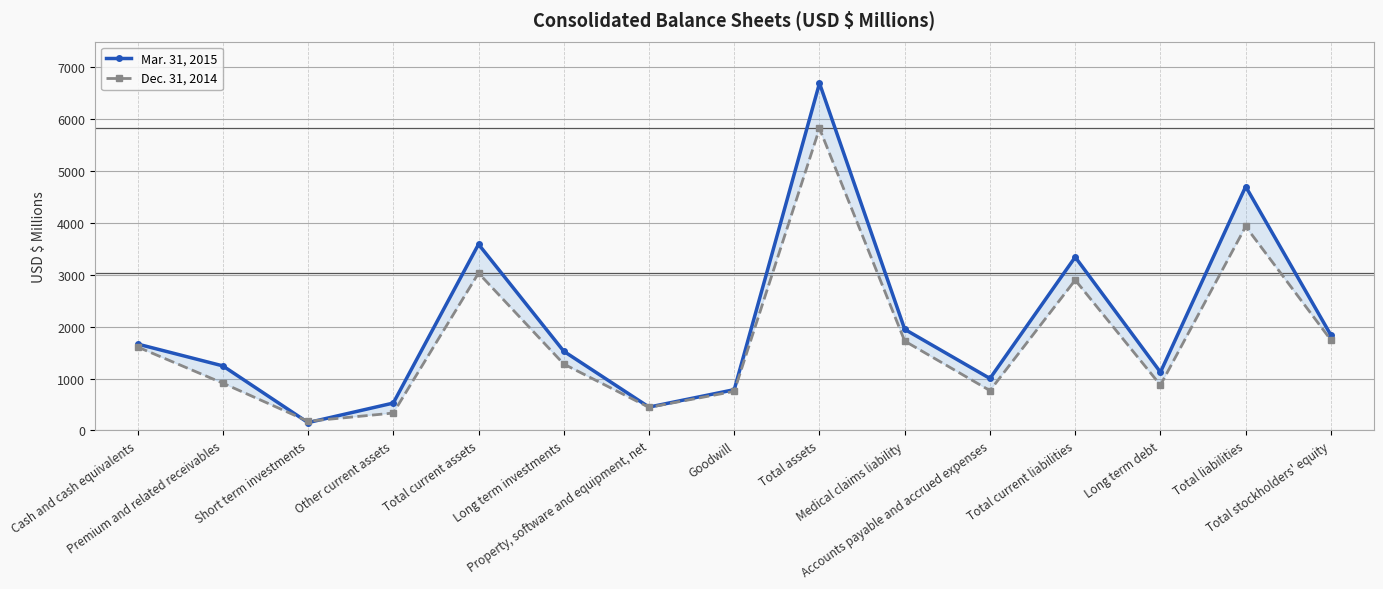

What are all the series names shown in the legend?

Mar. 31, 2015, Dec. 31, 2014